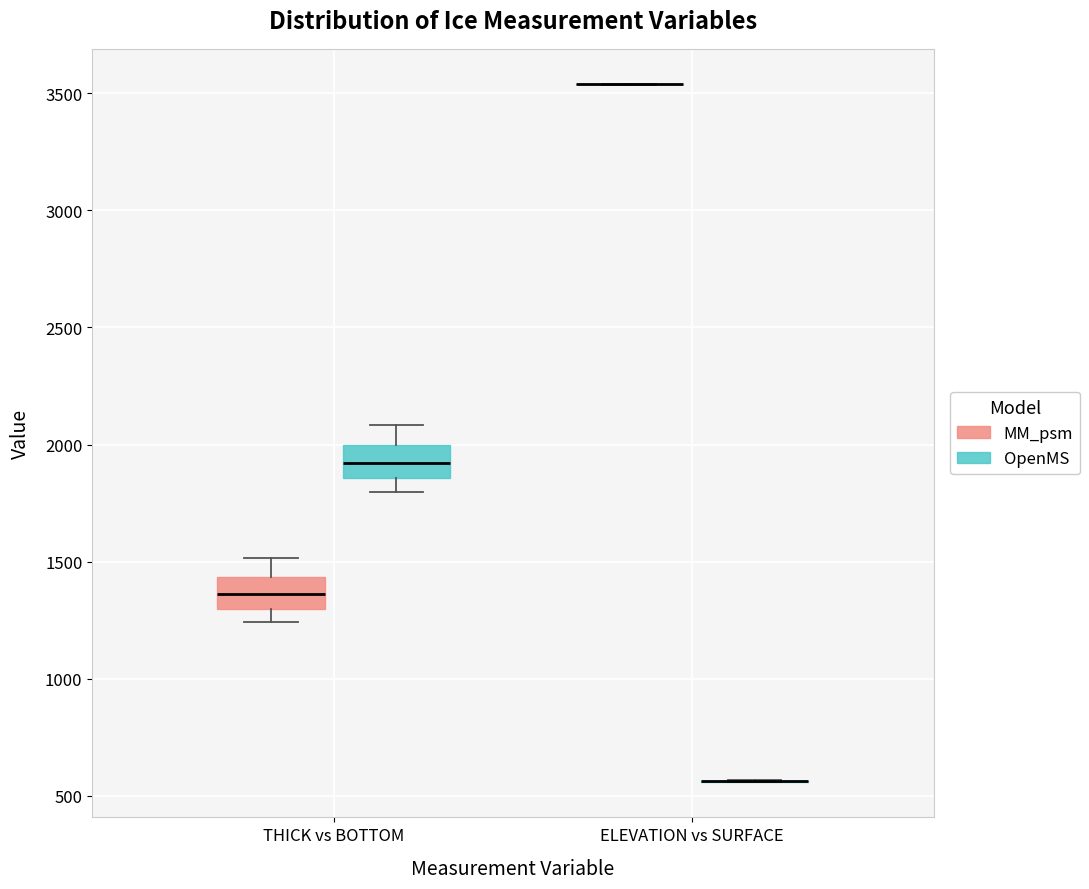

Reading left to right, read every box against the y-axis: the position of its median line, the range the box covers, and the ends of its whiskers. The values are not printed on the chart, so give them approximately, as read against the axis.

THICK vs BOTTOM (MM_psm): median 1350, box 1300 to 1450, whiskers 1250 to 1500
THICK vs BOTTOM (OpenMS): median 1900, box 1850 to 2000, whiskers 1800 to 2100
ELEVATION vs SURFACE (MM_psm): box collapsed to a line at 3550, whiskers 3550 to 3550
ELEVATION vs SURFACE (OpenMS): box collapsed to a line at 550, whiskers 550 to 550